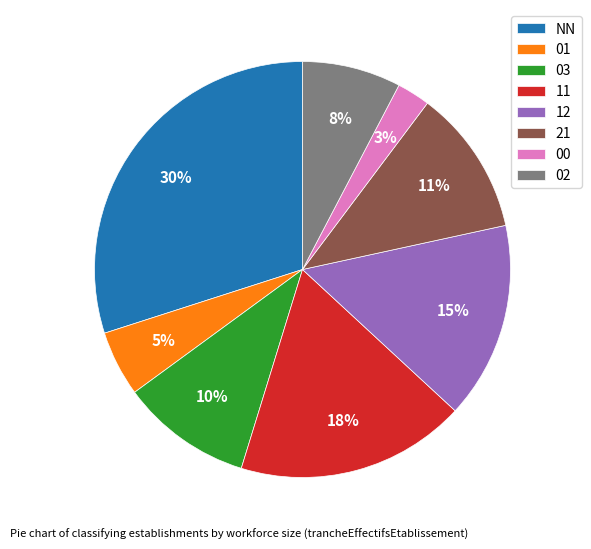

To the nearest percent, what portion does 03 represent?

10%